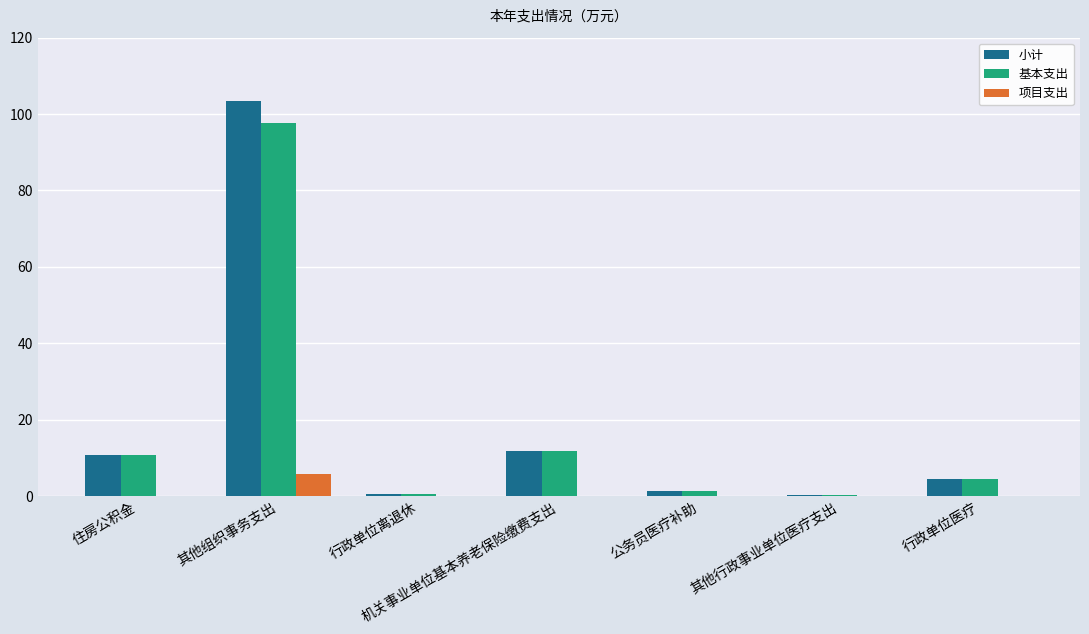

Which category has the highest value in the 小计 series?

其他组织事务支出